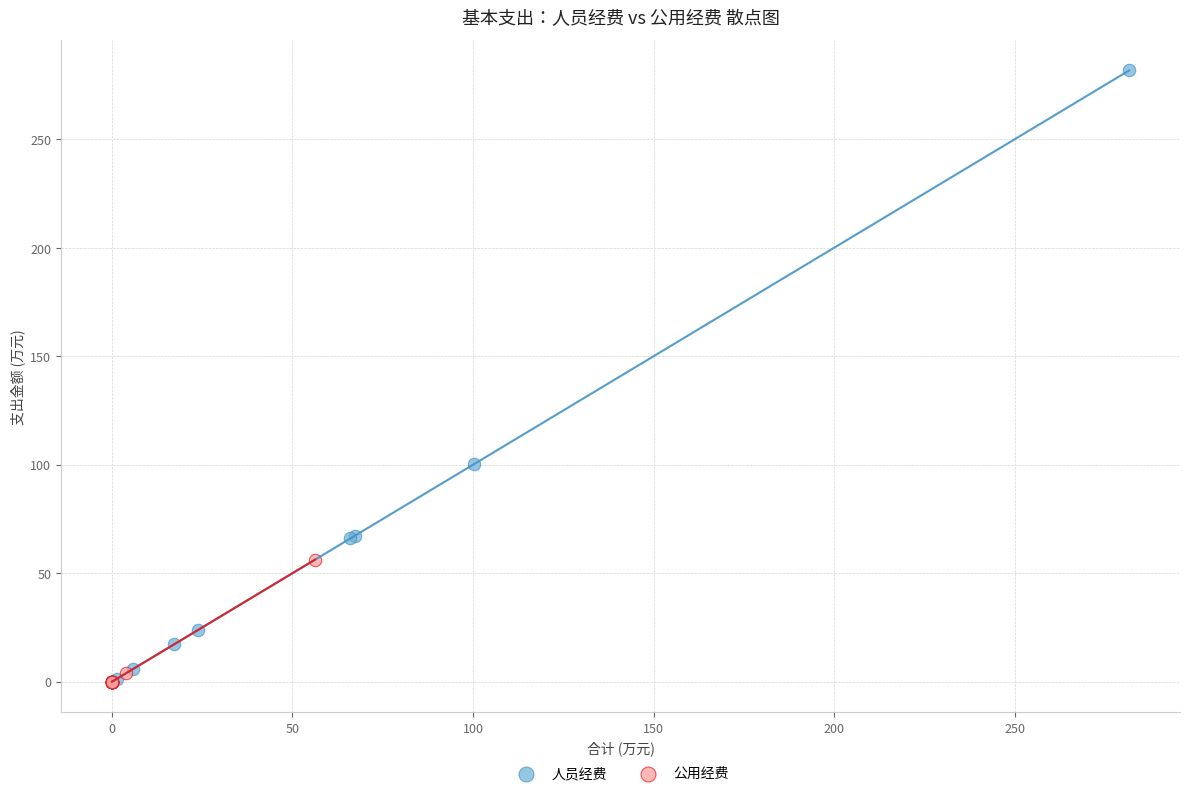

What are all the series names shown in the legend?

人员经费, 公用经费